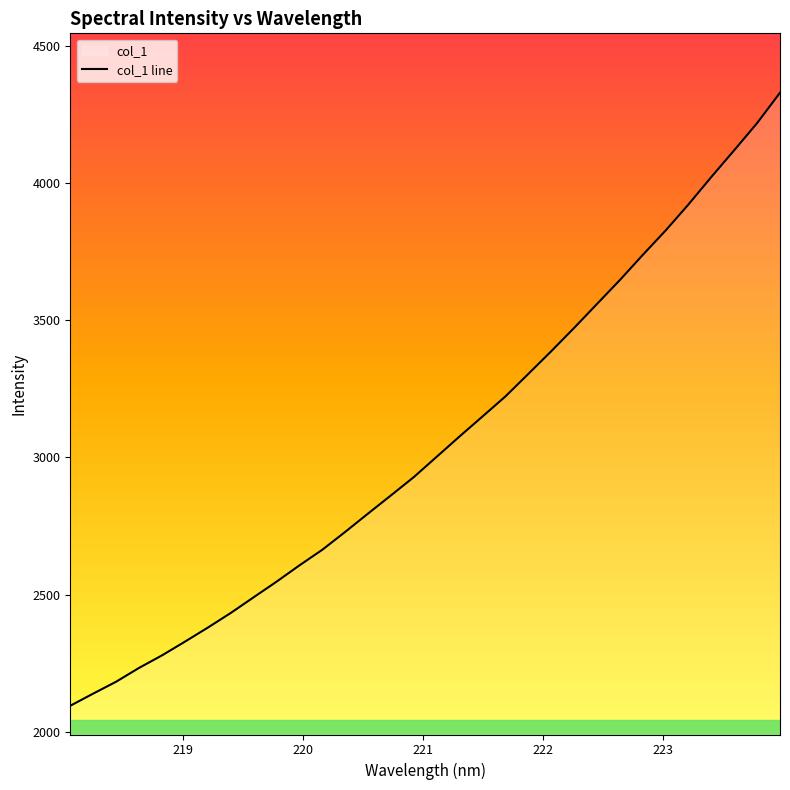

Which label corresponds to the largest value in the chart?

223.9802